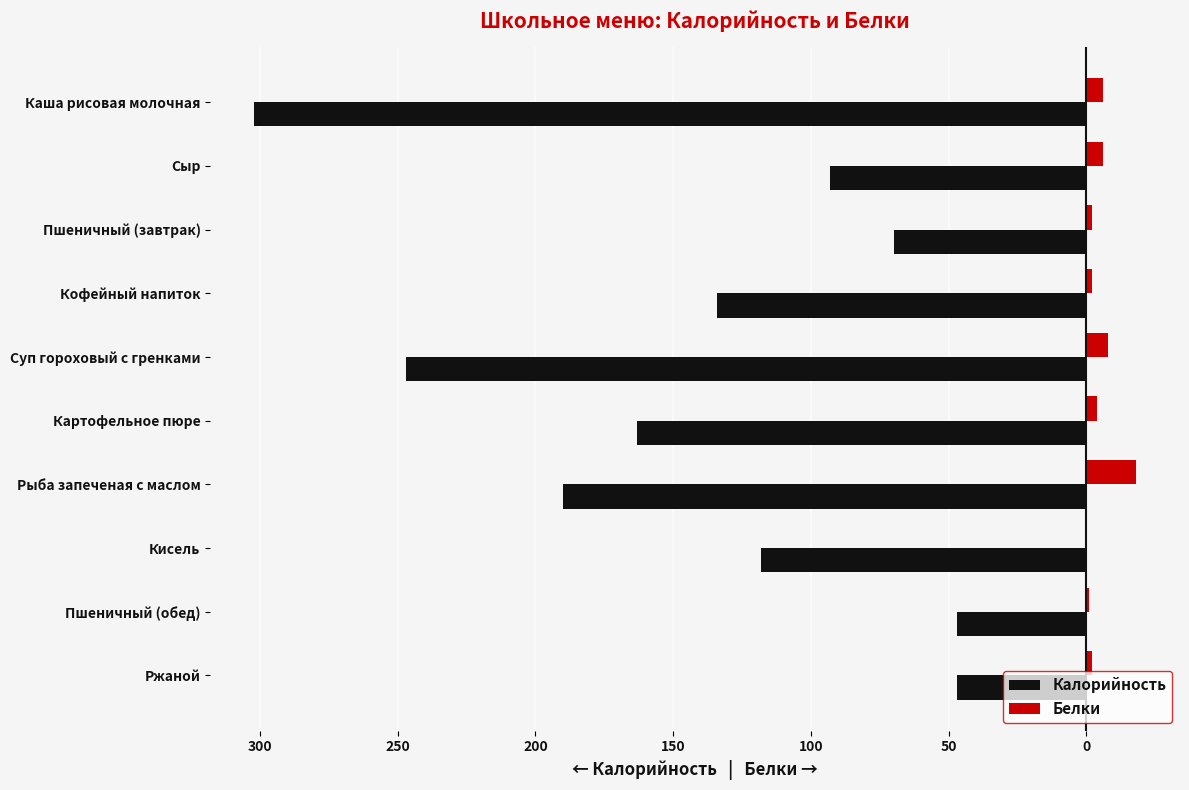

What are all the series names shown in the legend?

Калорийность, Белки